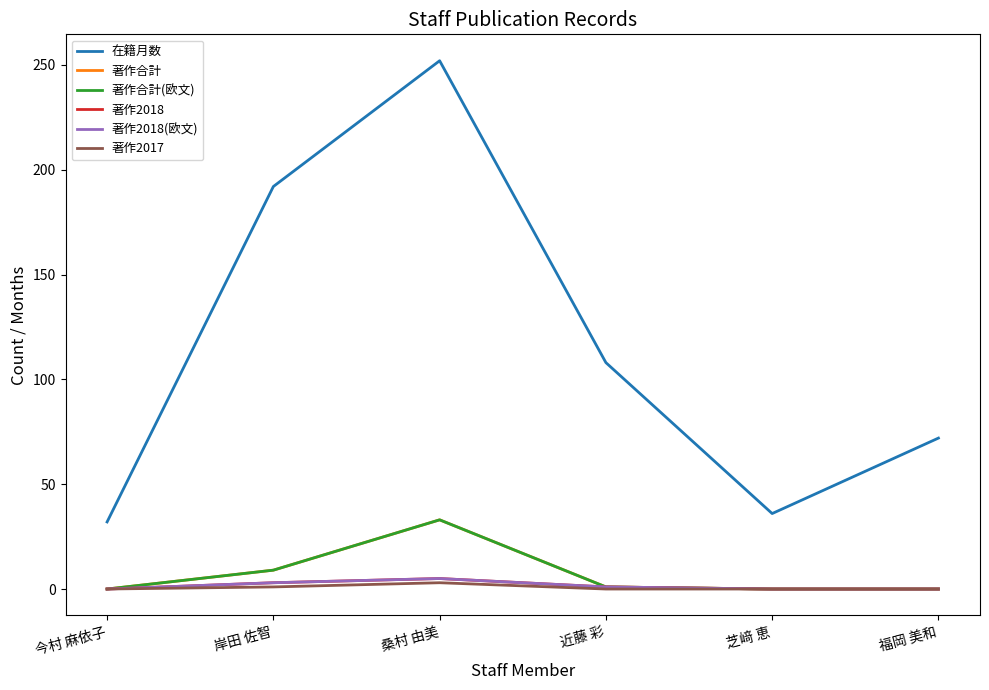

The value of 在籍月数 at 岸田 佐智 is 192. True or false?

True